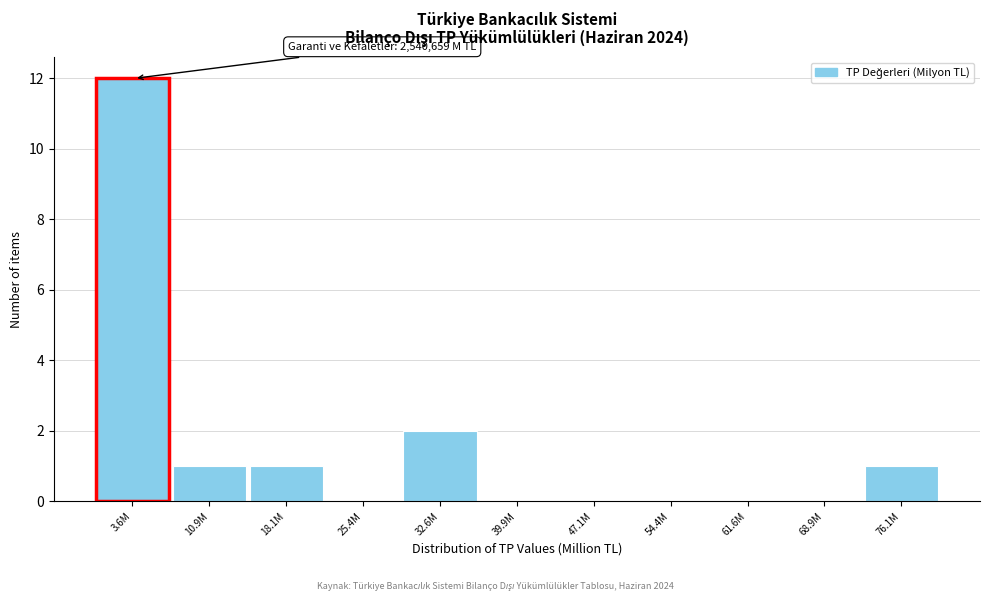

Reading right to left, transcribe all the data shown in this chart.

76.1M=1	68.9M=0	61.6M=0	54.4M=0	47.1M=0	39.9M=0	32.6M=2	25.4M=0	18.1M=1	10.9M=1	3.6M=12